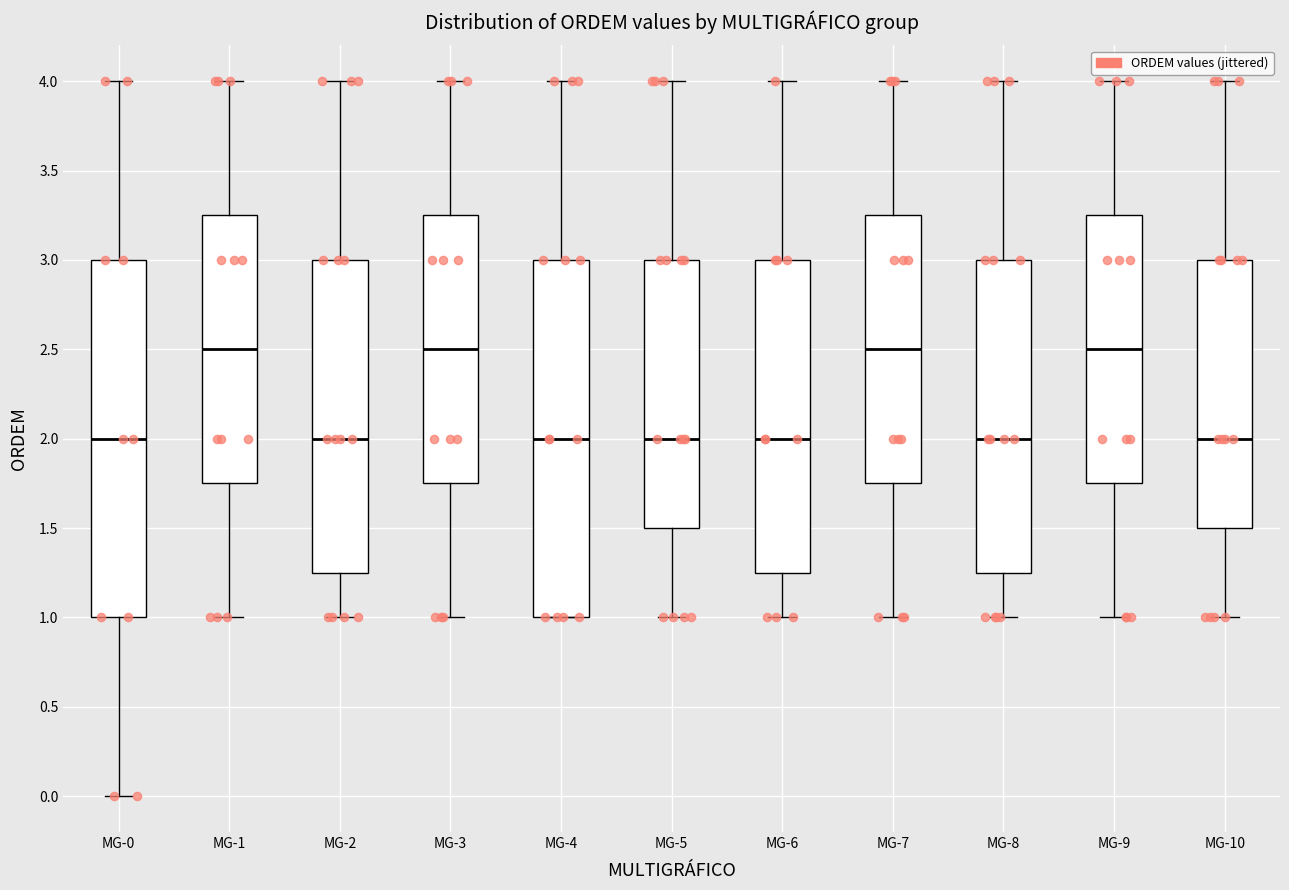

Where does the upper whisker of the box for MG-5 end on the y-axis? The values are not printed on the chart, so give them approximately, as read against the axis.

4.00